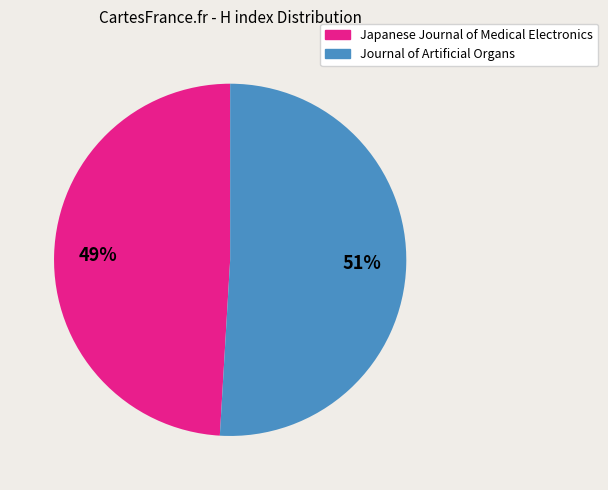

How many segments does this pie chart have?

2